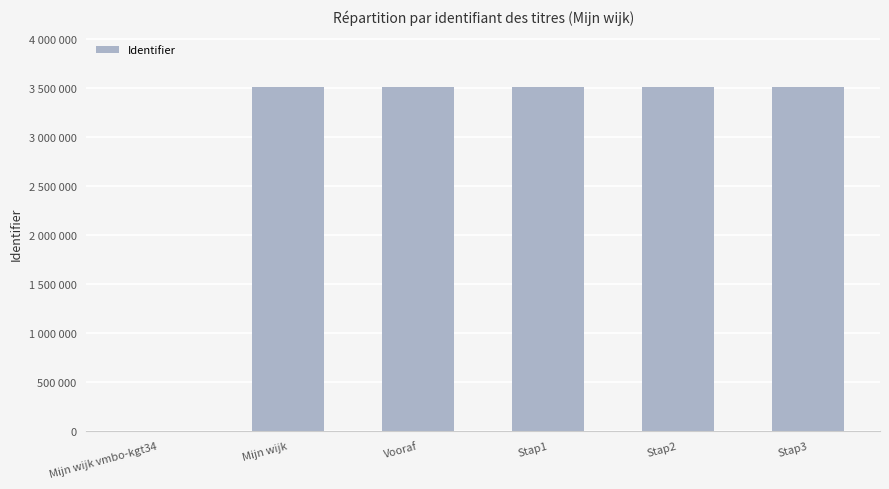

What is the maximum value shown in the chart?

3506970